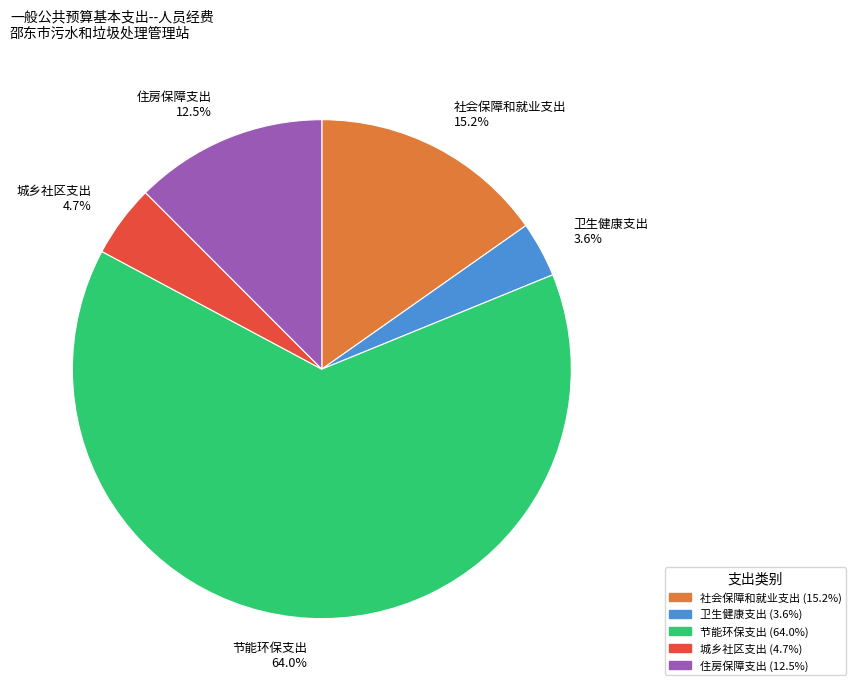

Count the number of slices in the pie.

5